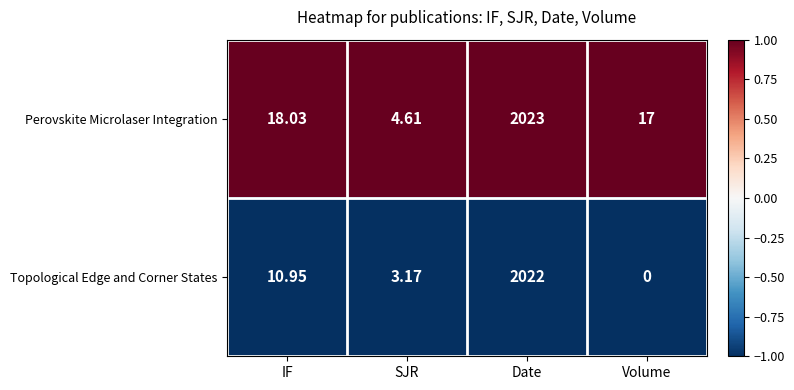

Rank the series by their average value, from lowest to highest.

Topological Edge and Corner States, Perovskite Microlaser Integration